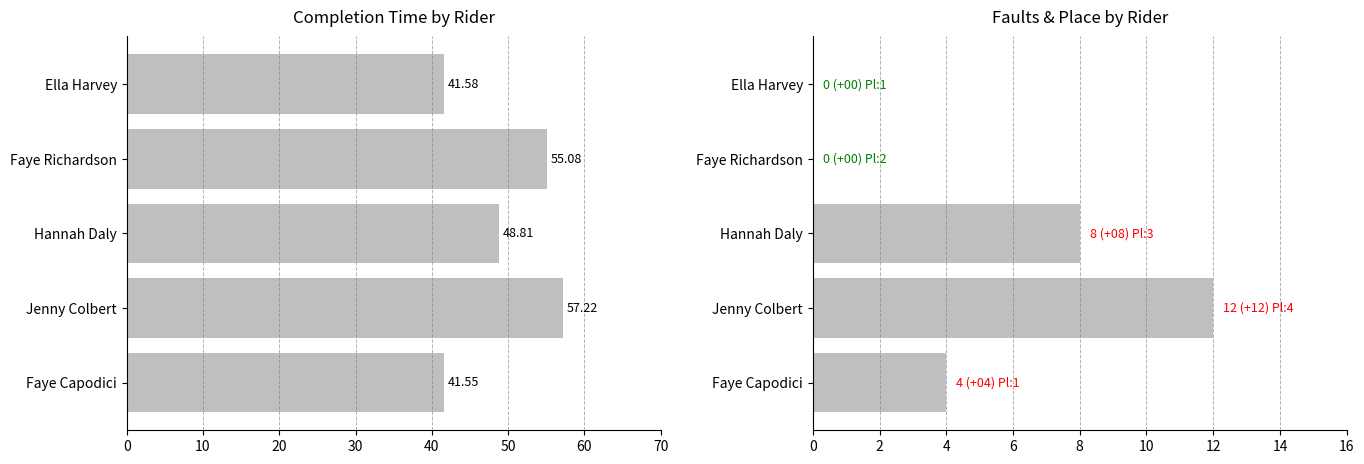

What is the sum of all Faults values?

24.0